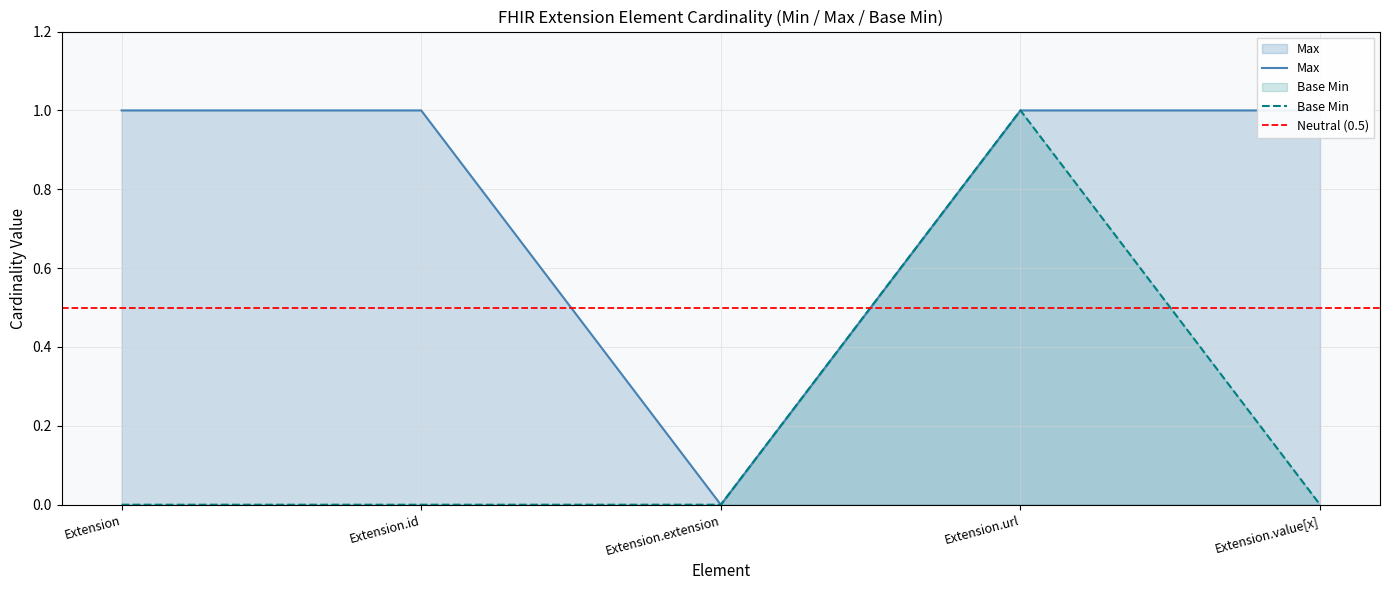

Which series has the widest spread of values?

Max